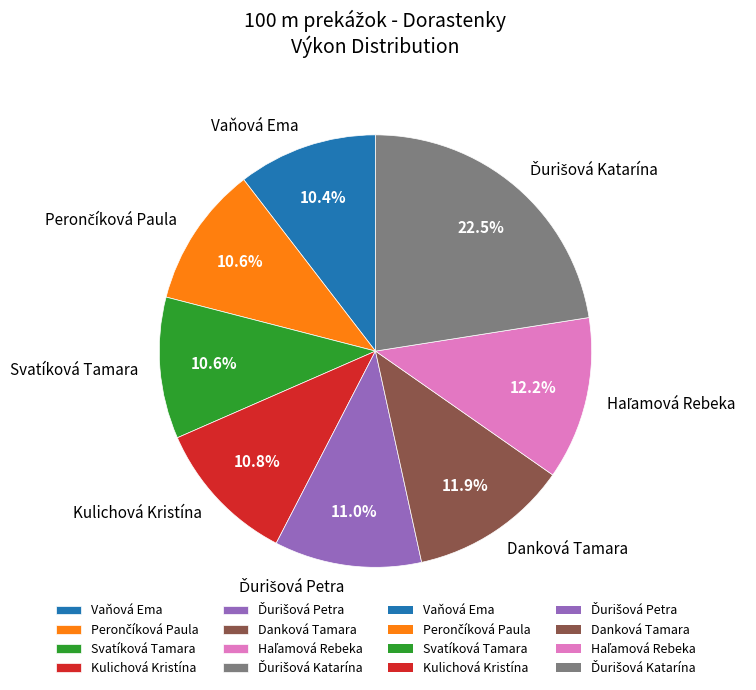

Between Kulichová Kristína and Danková Tamara, which is larger?

Danková Tamara